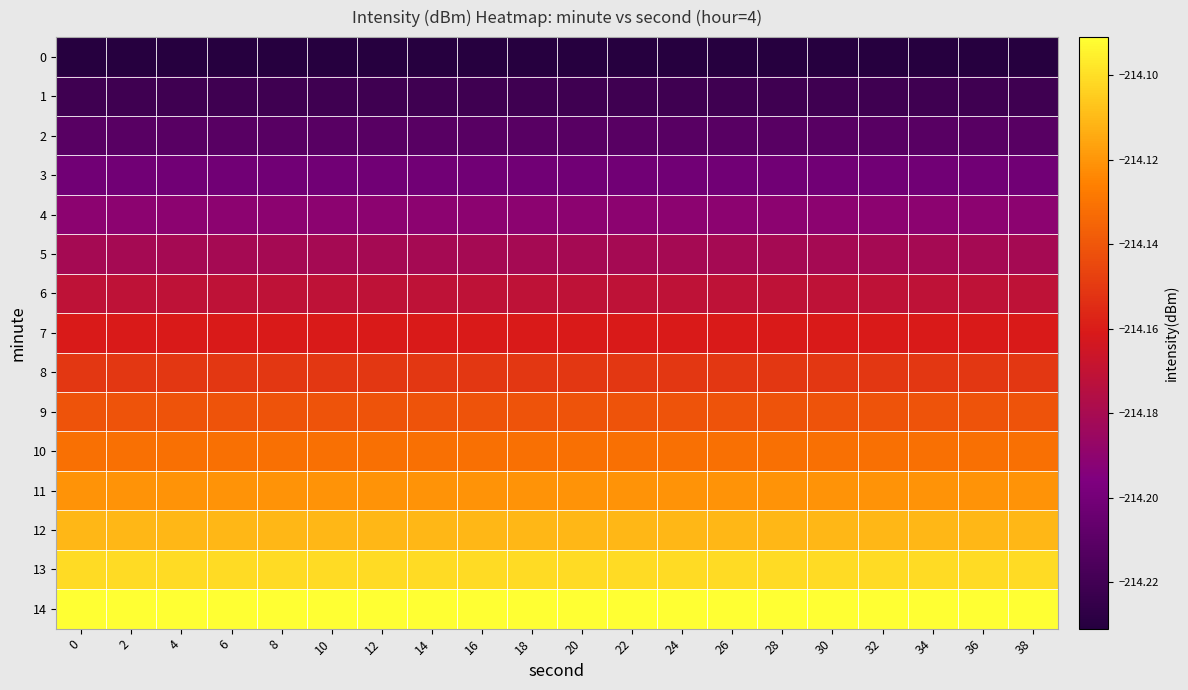

What is the smallest value displayed?

-214.2